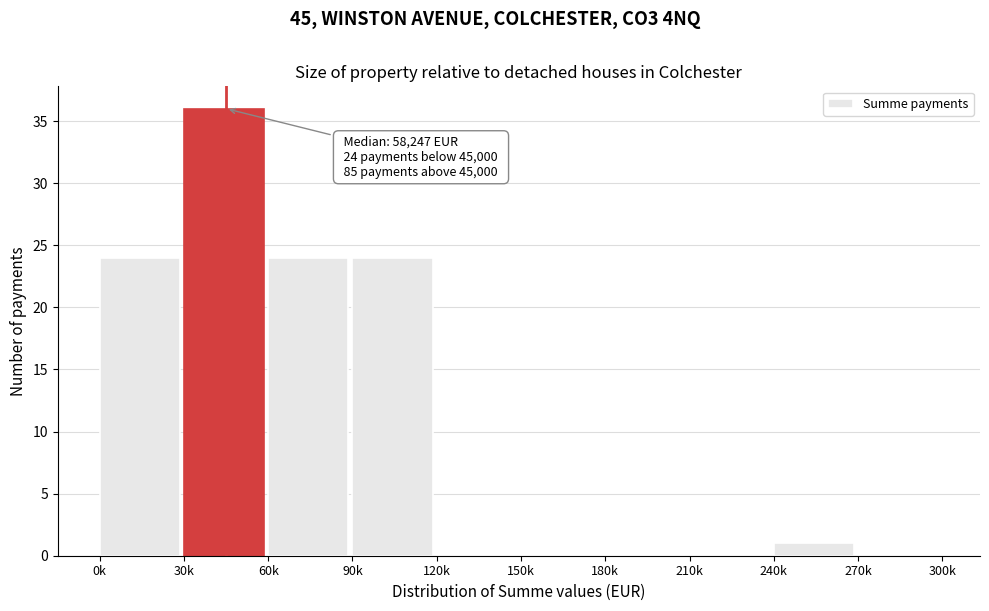

Reading left to right, what are all the values shown in this chart?

0k=24	30k=36	60k=24	90k=24	120k=0	150k=0	180k=0	210k=0	240k=1	270k=0